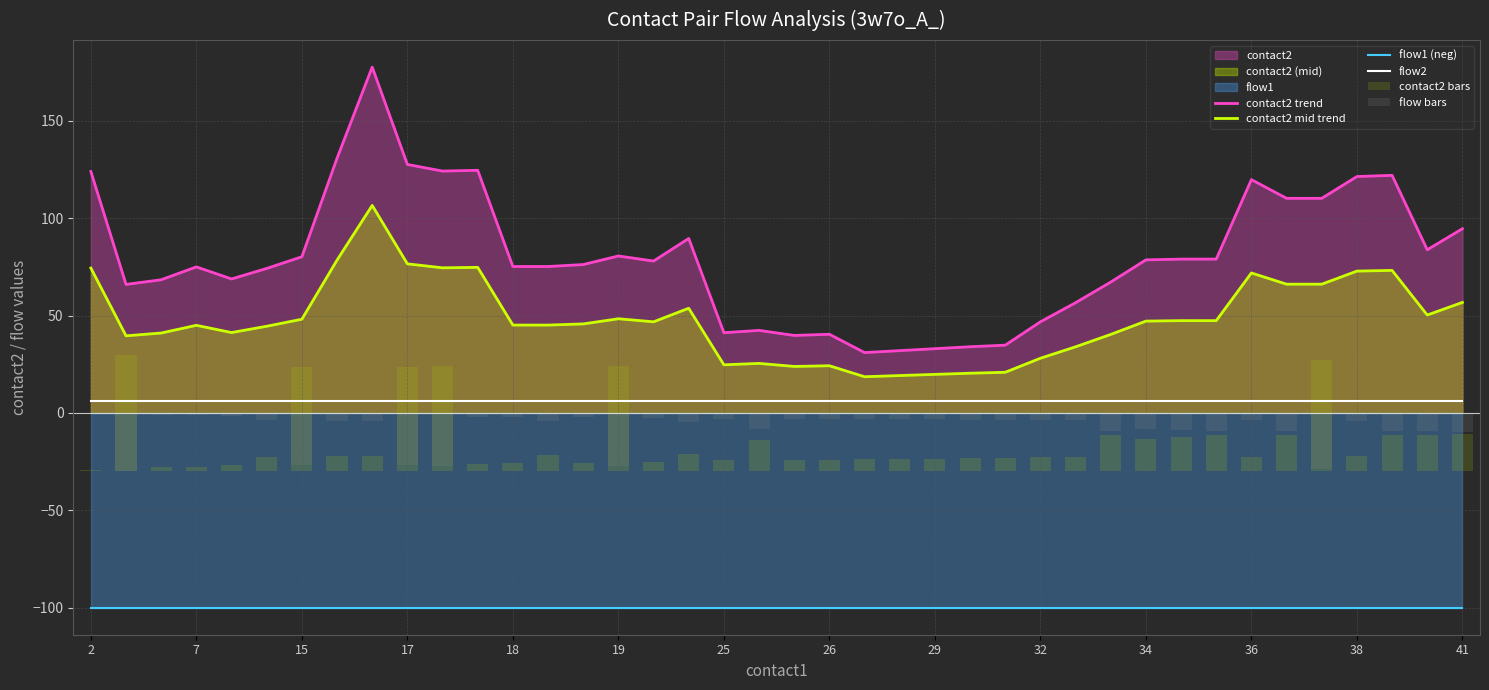

Is it true that contact2 trend equals 127.6 at 17?

True